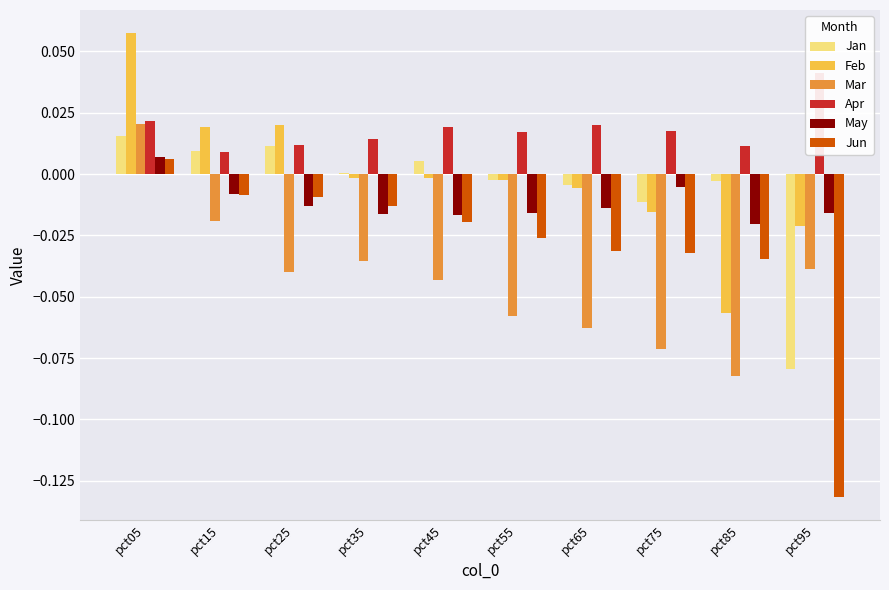

How many values in the Mar series are below 0?

9